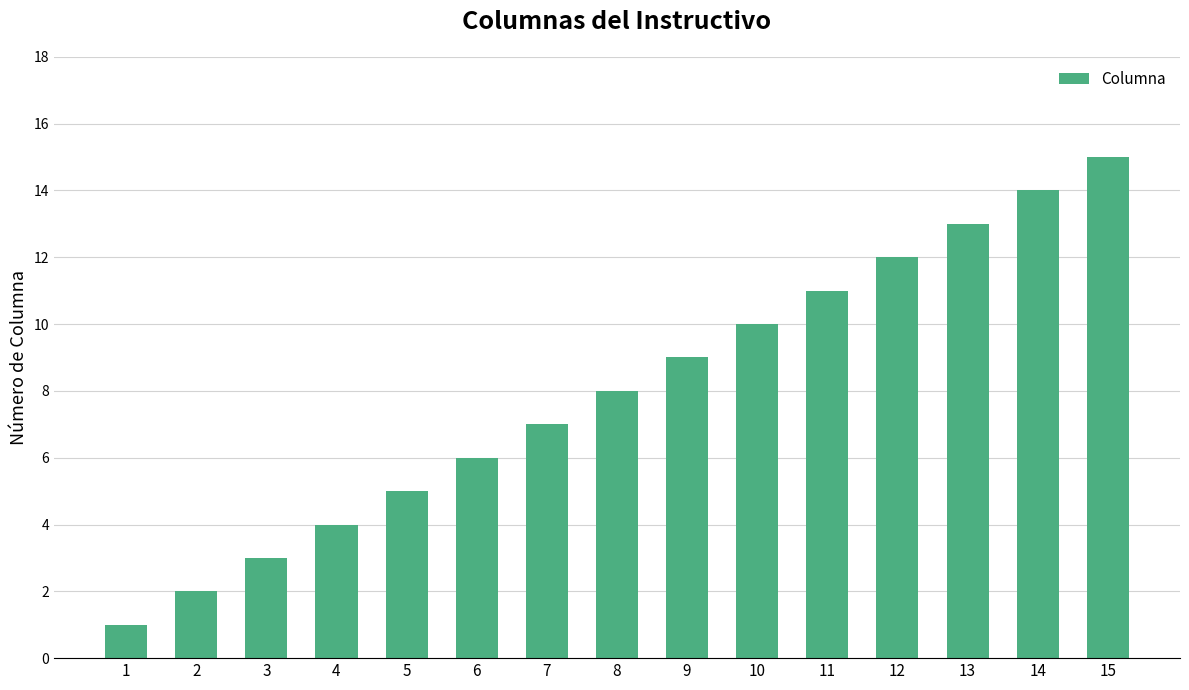

List the labels in order of value, smallest first.

1, 2, 3, 4, 5, 6, 7, 8, 9, 10, 11, 12, 13, 14, 15